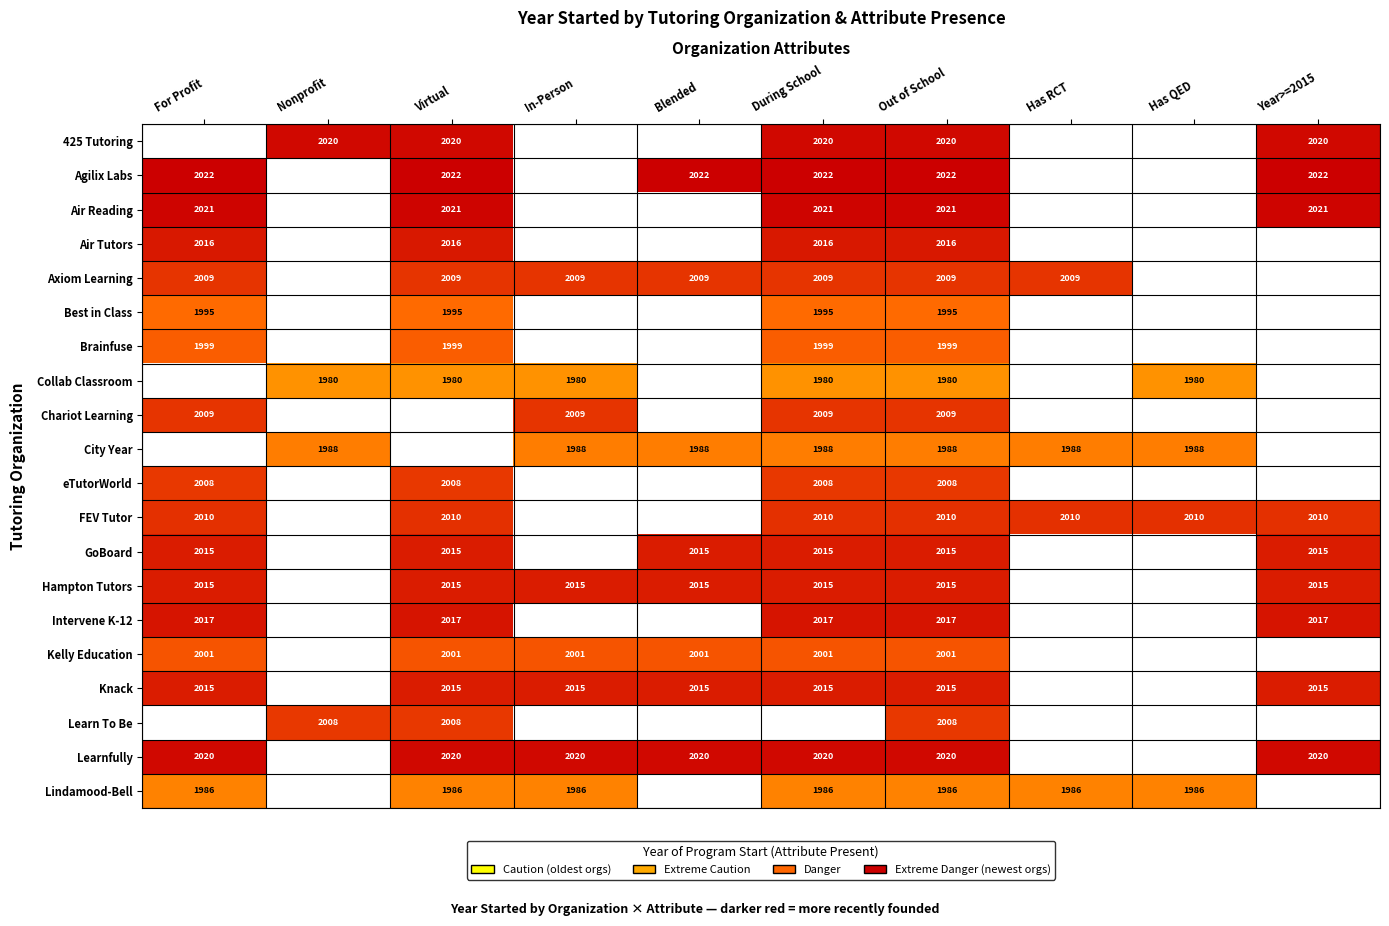

The Axiom Learning series shows 2762 at Blended. True or false?

False